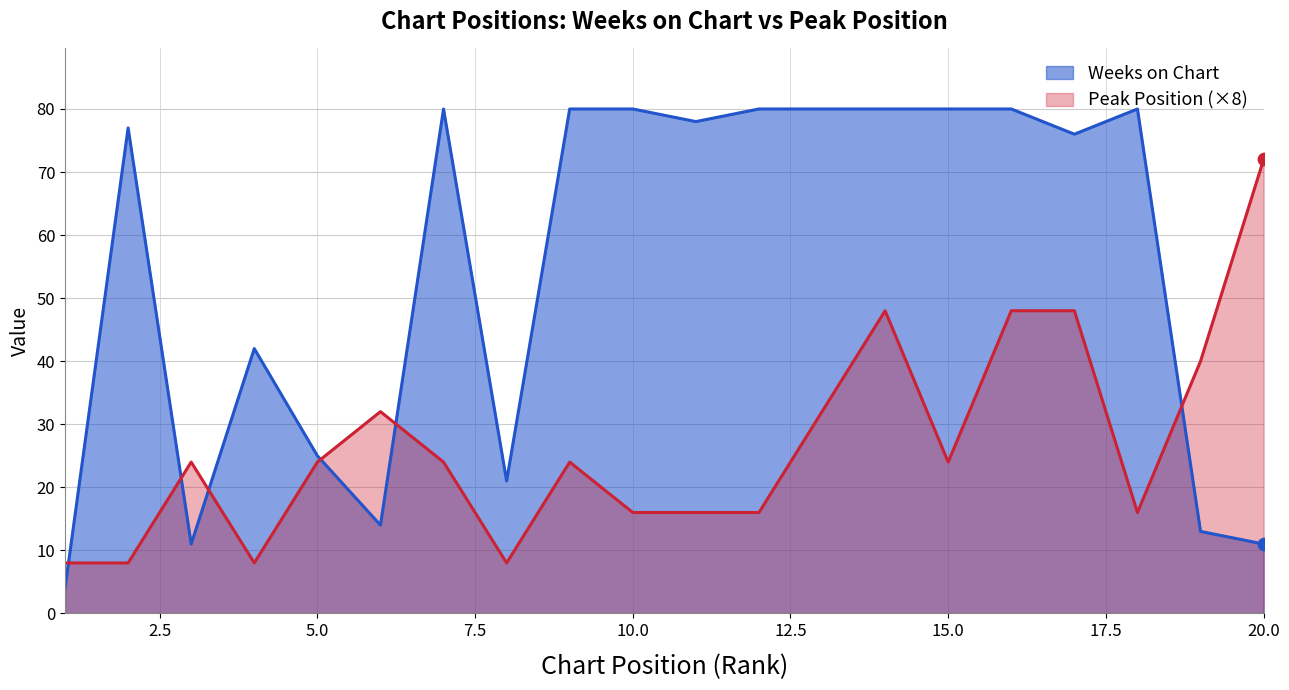

Is the value of Weeks on Chart at 14 greater than the value of Peak Position at 6?

Yes